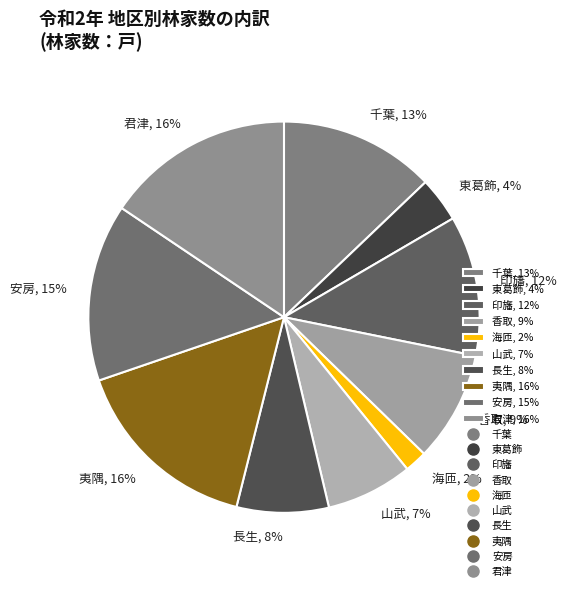

Is the sum of 香取, 9% and 君津, 16% greater than half?

No